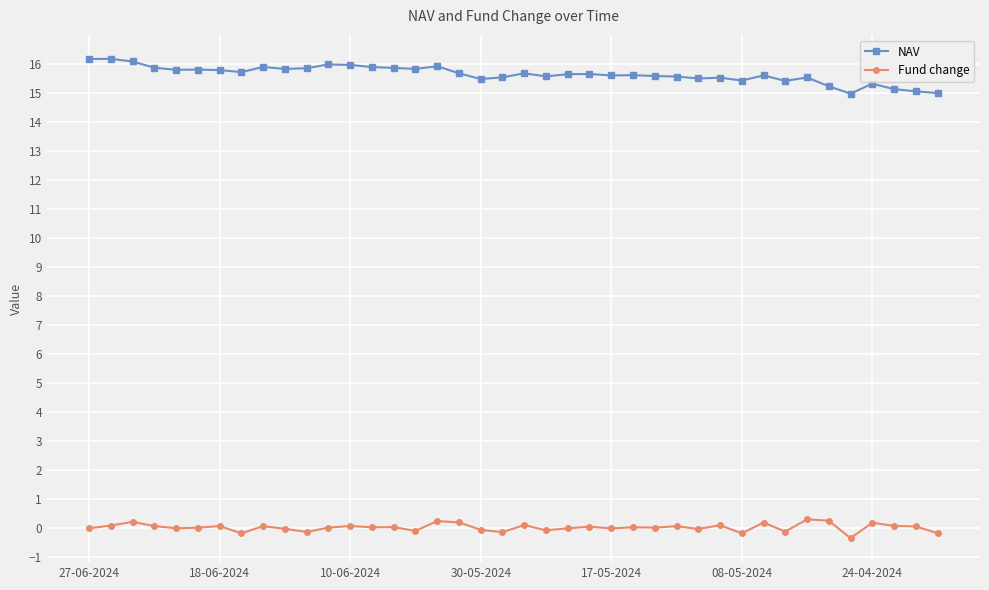

List the series in order of their overall mean, highest first.

NAV, Fund change